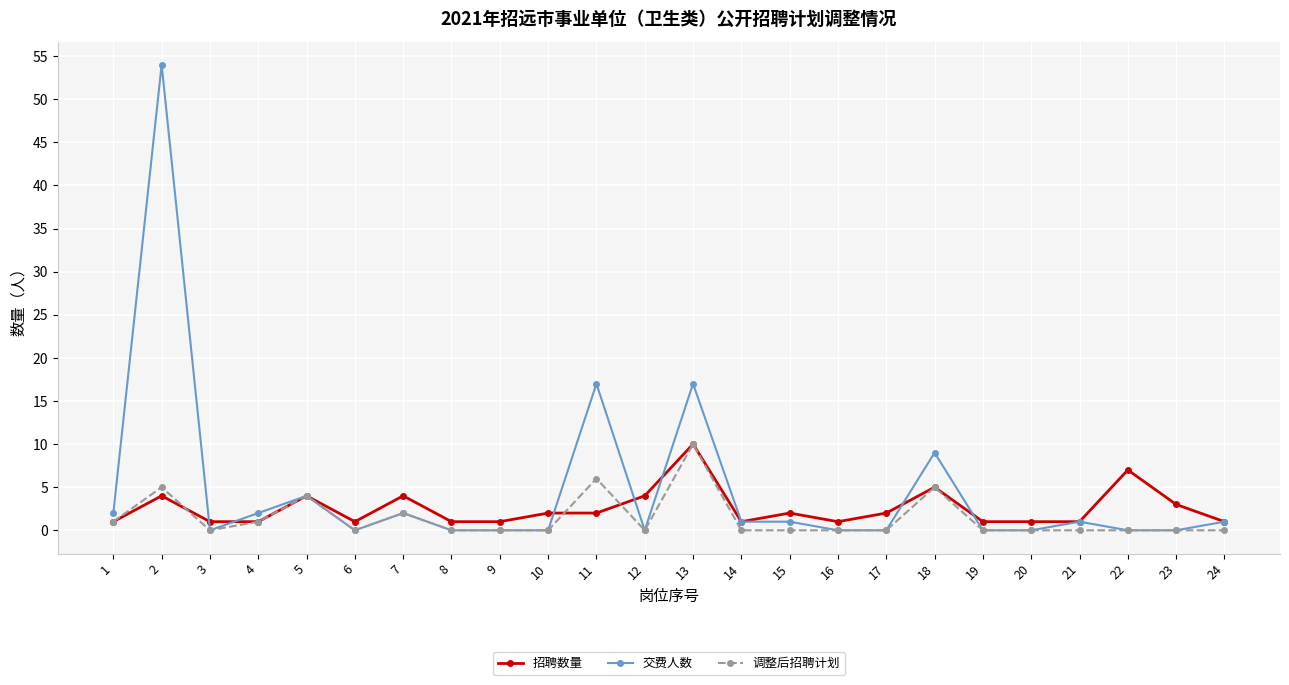

The 交费人数 series shows 0 at 12. True or false?

True